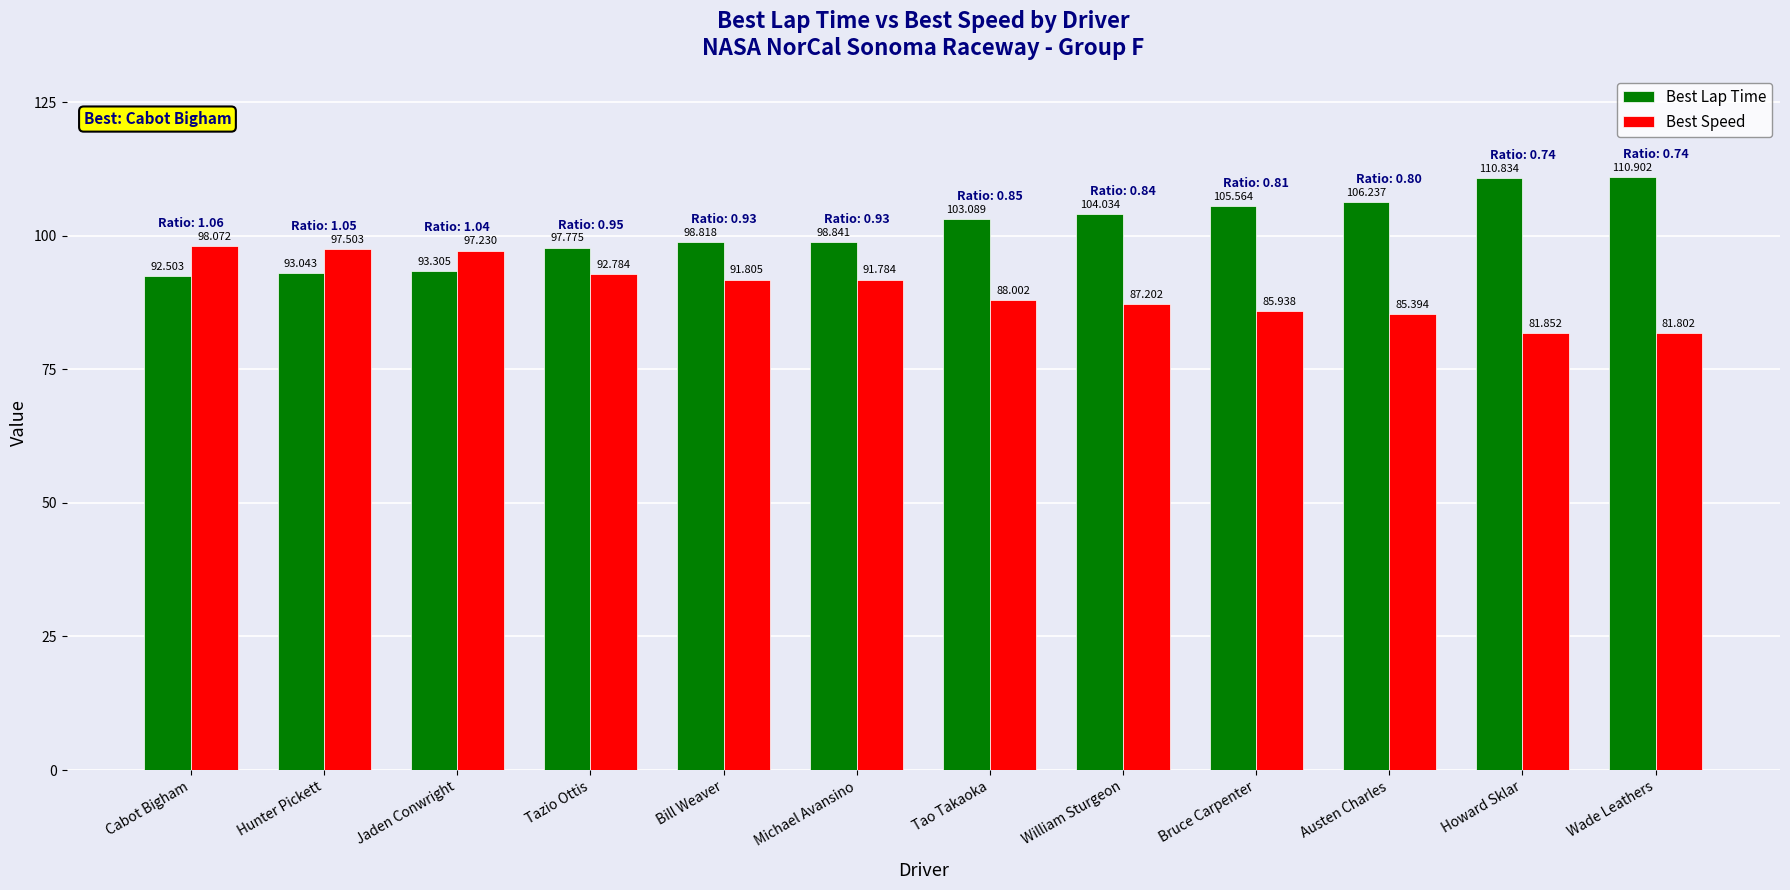

Reading left to right, list all the values displayed in this chart.

Best Lap Time: 92.5	93.0	93.3	97.8	98.8	98.8	103.1	104.0	105.6	106.2	110.8	110.9
Best Speed: 98.1	97.5	97.2	92.8	91.8	91.8	88.0	87.2	85.9	85.4	81.9	81.8